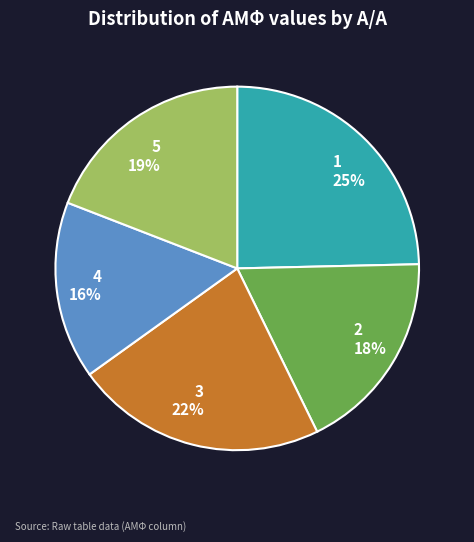

Does 4 account for over 50% of the chart?

No